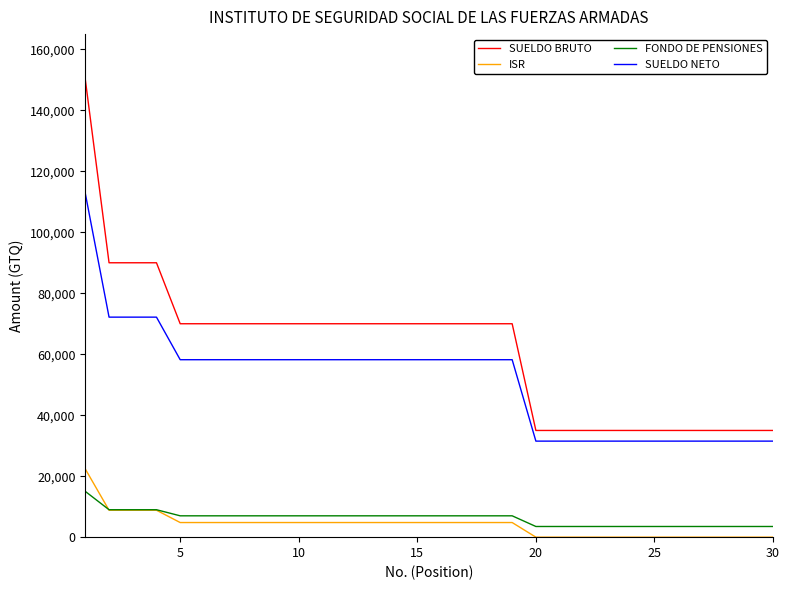

What are all the series names shown in the legend?

SUELDO BRUTO, ISR, FONDO DE PENSIONES, SUELDO NETO